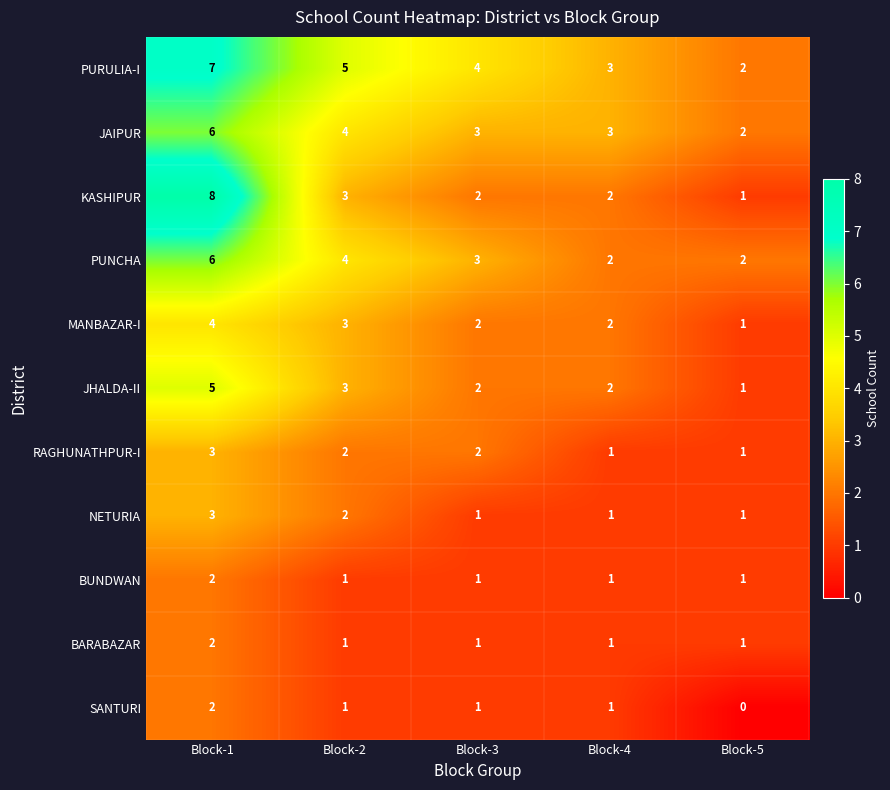

Between Block-2 and Block-5, which series saw the biggest shift?

PURULIA-I